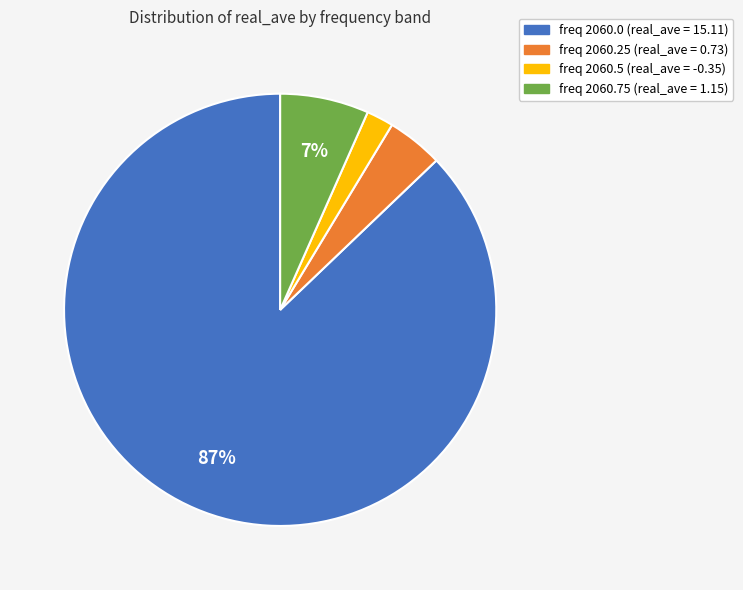

Combined, do freq 2060.0 (real_ave = 15.11) and freq 2060.5 (real_ave = -0.35) account for over 50%?

Yes